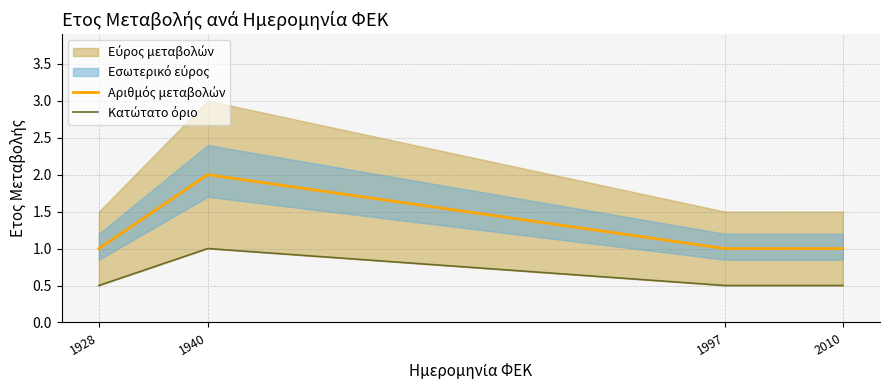

Reading left to right, extract all data points from this chart.

Αριθμός μεταβολών: 1928=1.0	1940=2.0	1997=1.0	2010=1.0
Κατώτατο όριο: 1928=0.5	1940=1.0	1997=0.5	2010=0.5